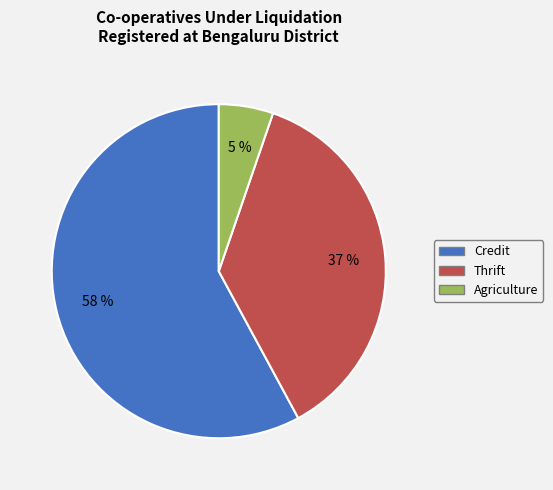

Which category has the smallest portion of the pie?

Agriculture